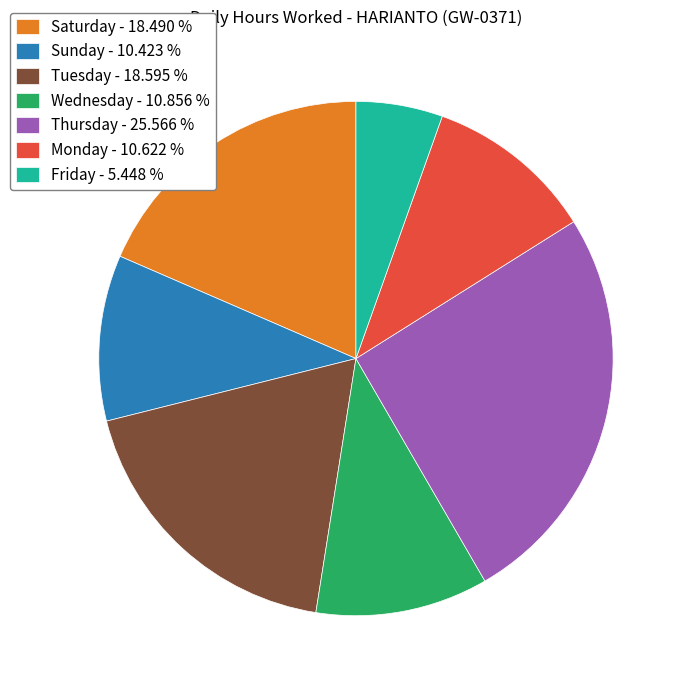

Which slice is the smallest?

Friday - 5.448 %